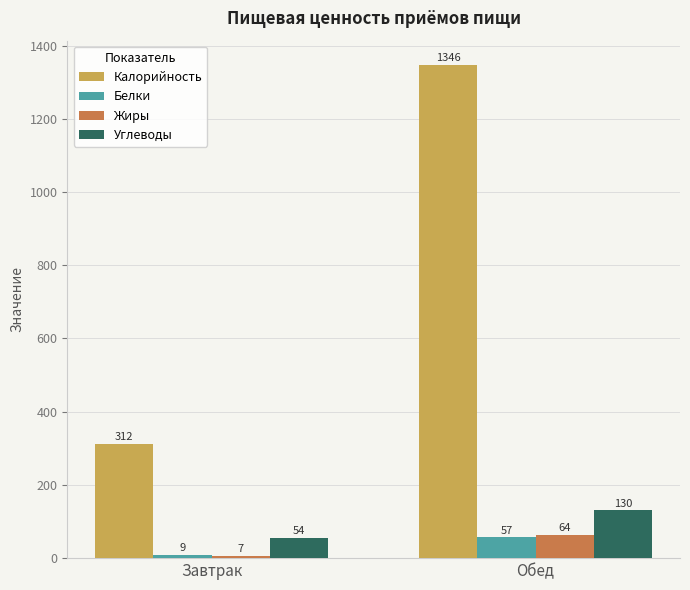

At which label does Углеводы reach its minimum?

Завтрак